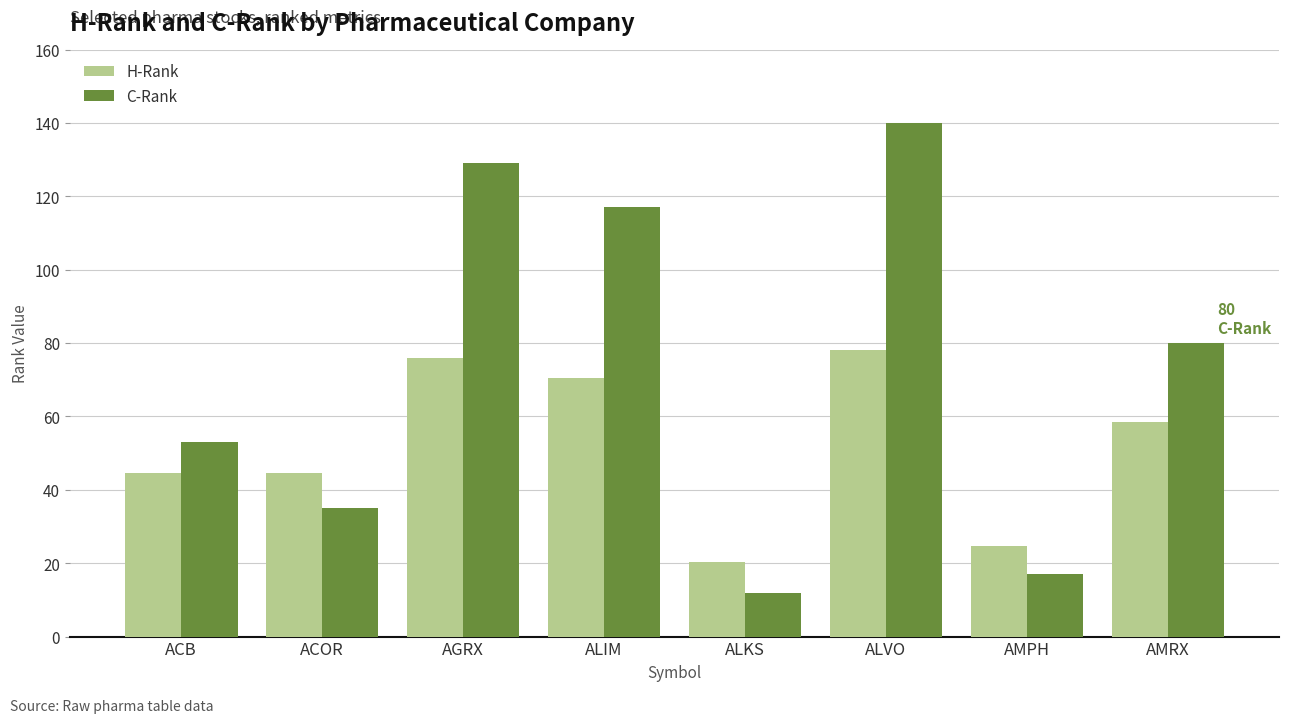

What is the label of the 2nd bar from the left?

ACOR